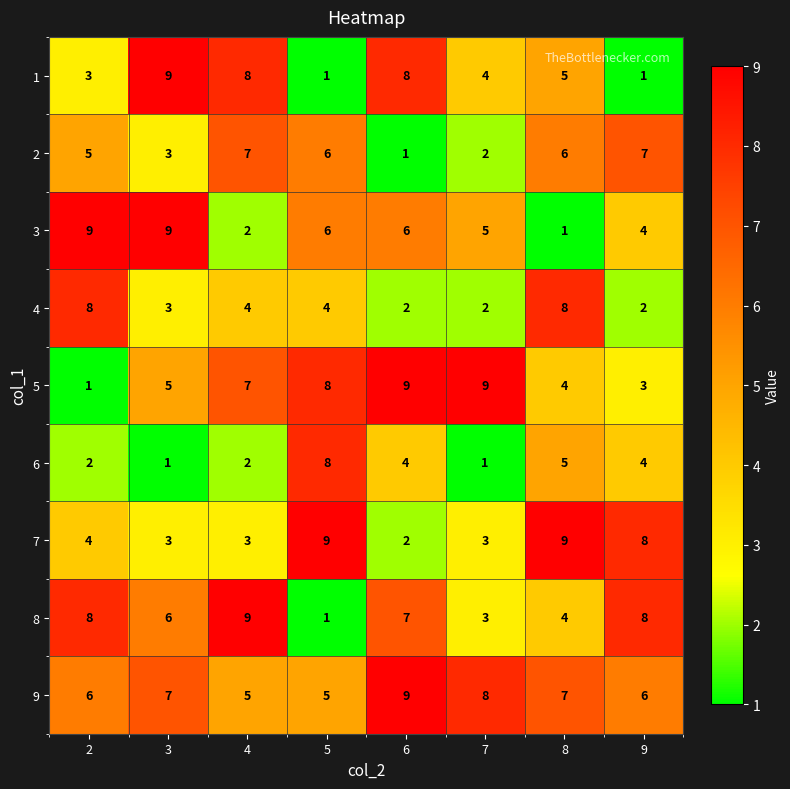

Is it true that 2 equals 1 at 7?

False